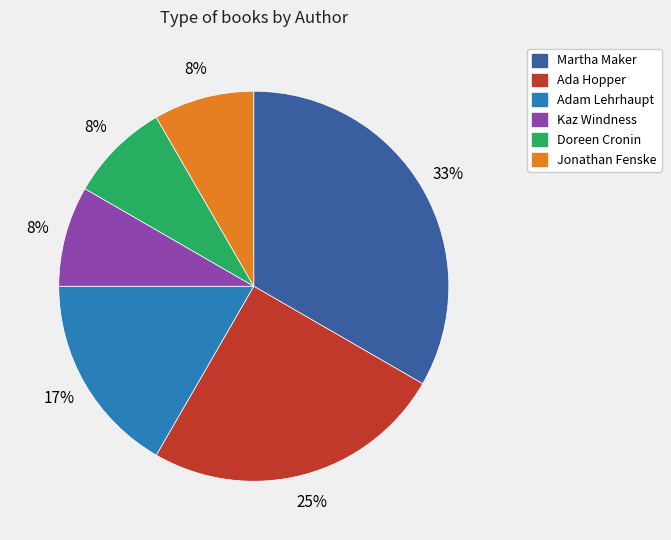

Is there any slice that represents more than half of the pie?

No